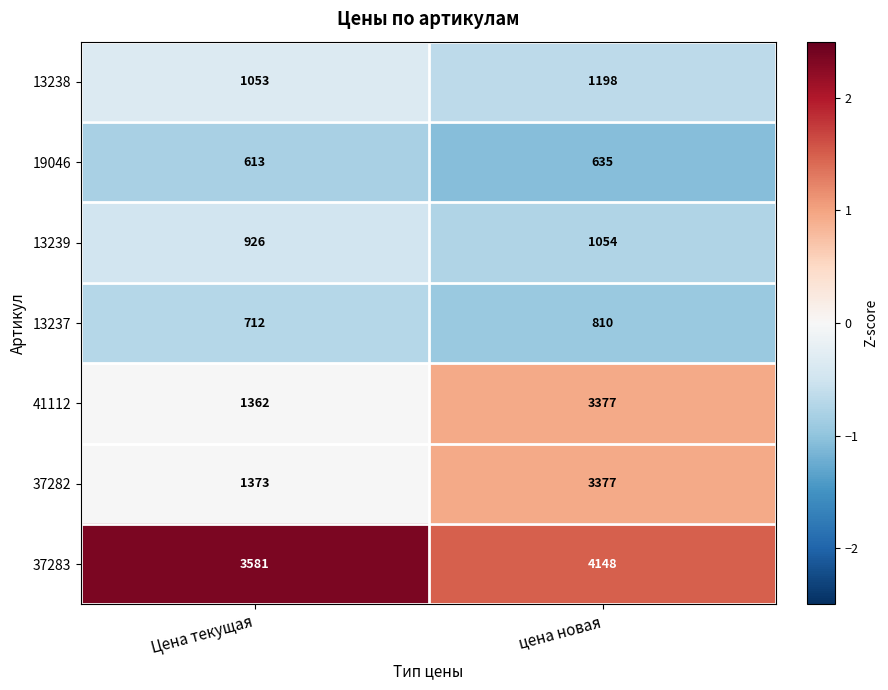

Reading left to right, extract all data points from this chart.

13238: Цена текущая=1053	цена новая=1198
19046: Цена текущая=613	цена новая=635
13239: Цена текущая=926	цена новая=1054
13237: Цена текущая=712	цена новая=810
41112: Цена текущая=1362	цена новая=3377
37282: Цена текущая=1373	цена новая=3377
37283: Цена текущая=3581	цена новая=4148